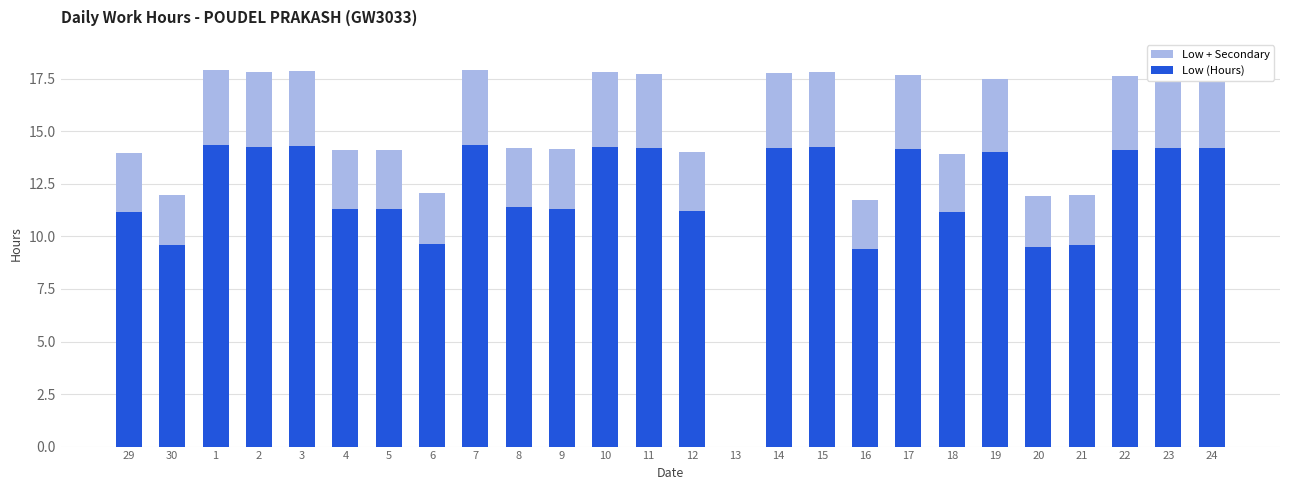

Reading left to right, extract all data points from this chart.

Low + Secondary: 29=14.0	30=12.0	1=17.9	2=17.8	3=17.9	4=14.1	5=14.1	6=12.1	7=17.9	8=14.2	9=14.2	10=17.8	11=17.7	12=14.0	13=0.0	14=17.8	15=17.8	16=11.7	17=17.7	18=13.9	19=17.5	20=11.9	21=12.0	22=17.6	23=17.7	24=17.8
Low (Hours): 29=11.2	30=9.6	1=14.3	2=14.2	3=14.3	4=11.3	5=11.3	6=9.6	7=14.3	8=11.4	9=11.3	10=14.3	11=14.2	12=11.2	13=0.0	14=14.2	15=14.2	16=9.4	17=14.2	18=11.2	19=14.0	20=9.5	21=9.6	22=14.1	23=14.2	24=14.2